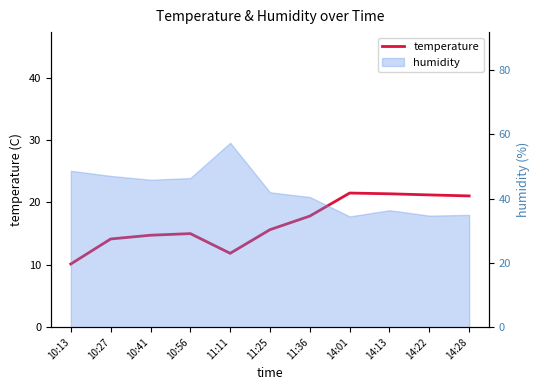

List the labels in order of value, largest first.

14:01, 14:13, 14:22, 14:28, 11:36, 11:25, 10:56, 10:41, 10:27, 11:11, 10:13